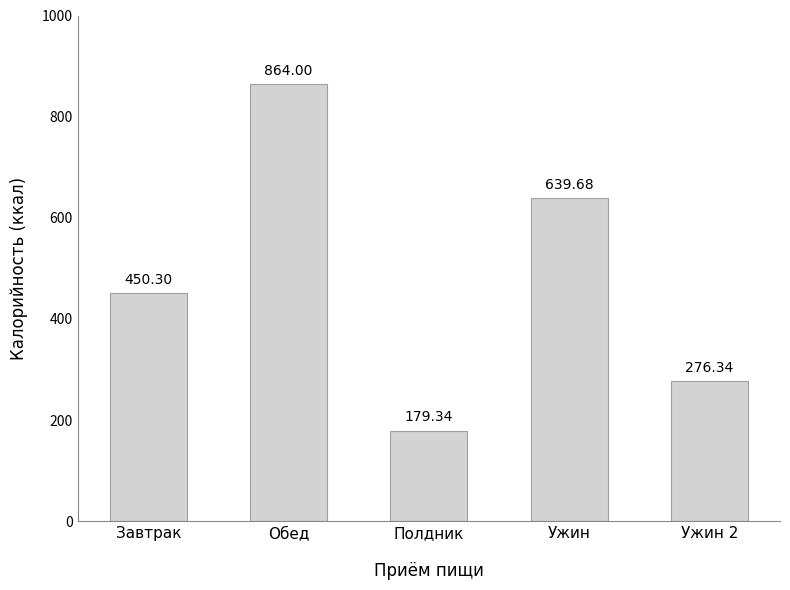

At which label does the data first exceed 450?

Завтрак